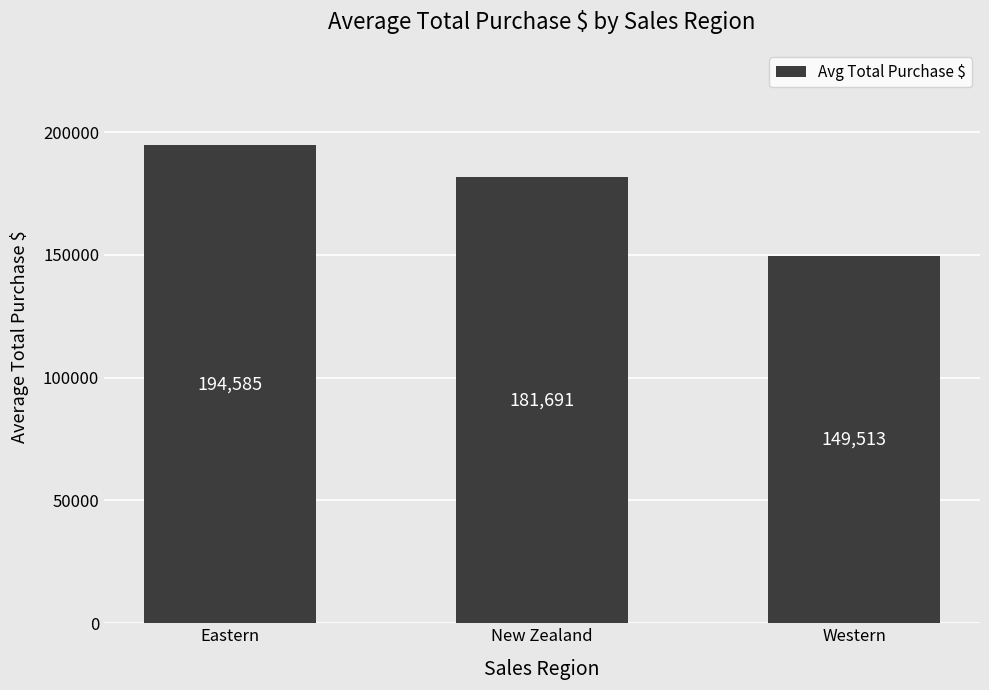

Count the number of categories in the chart.

3